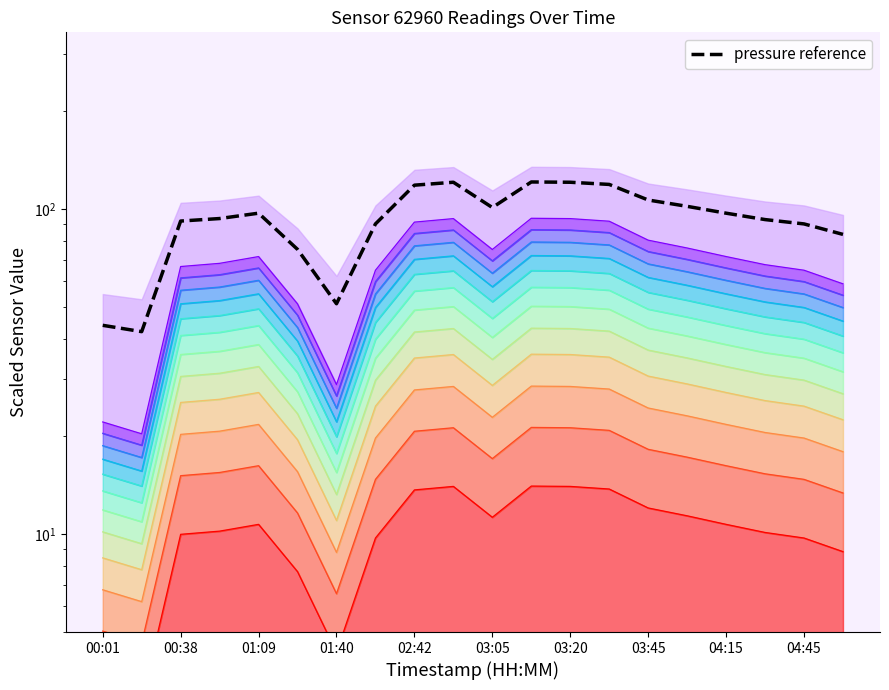

Where is the data nearest to the value 81?

19